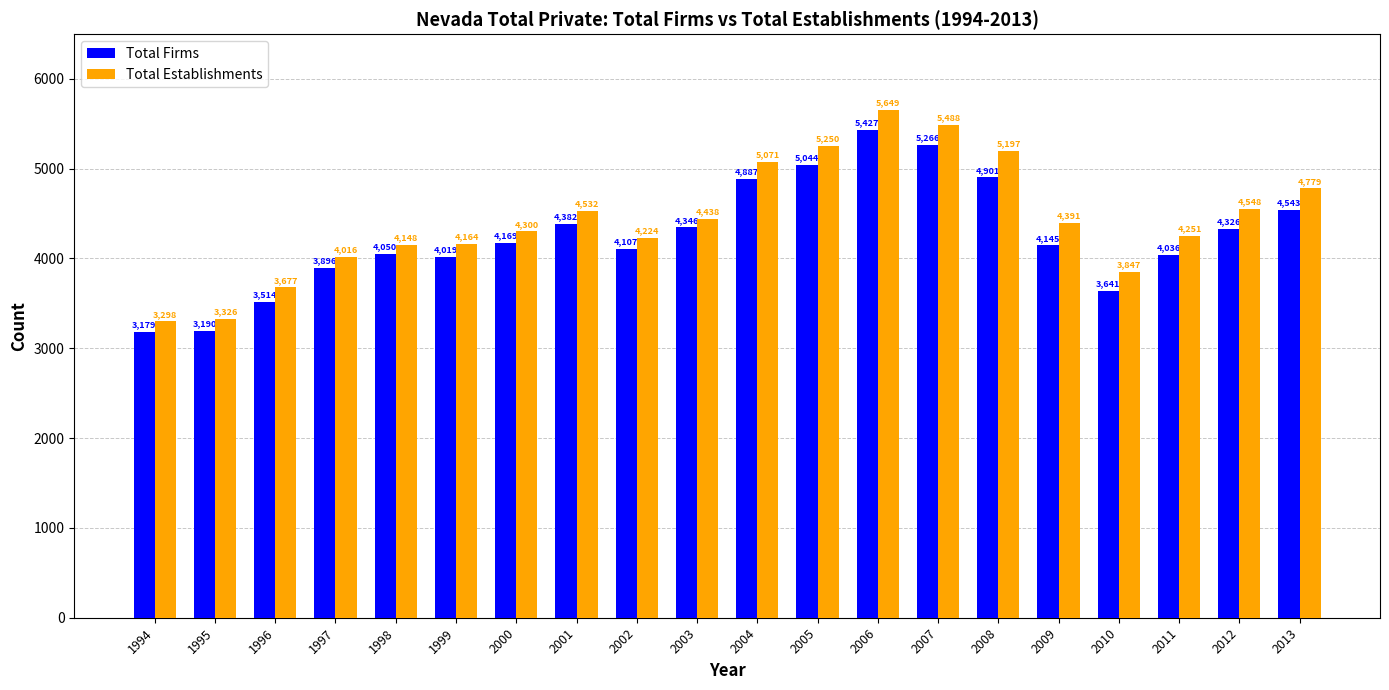

List the series in order of their overall mean, lowest first.

Total Firms, Total Establishments